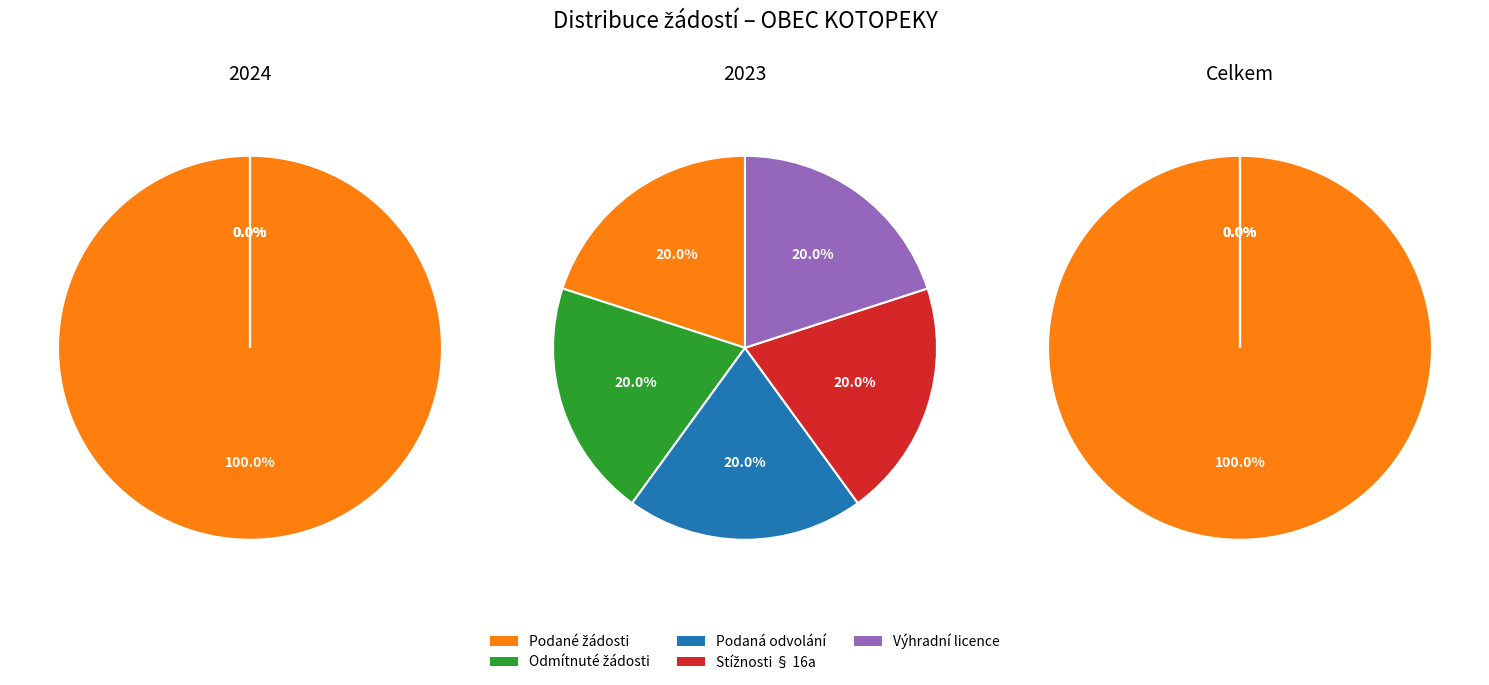

The 100511 (2023) slice represents 1% of the pie. True or false?

False